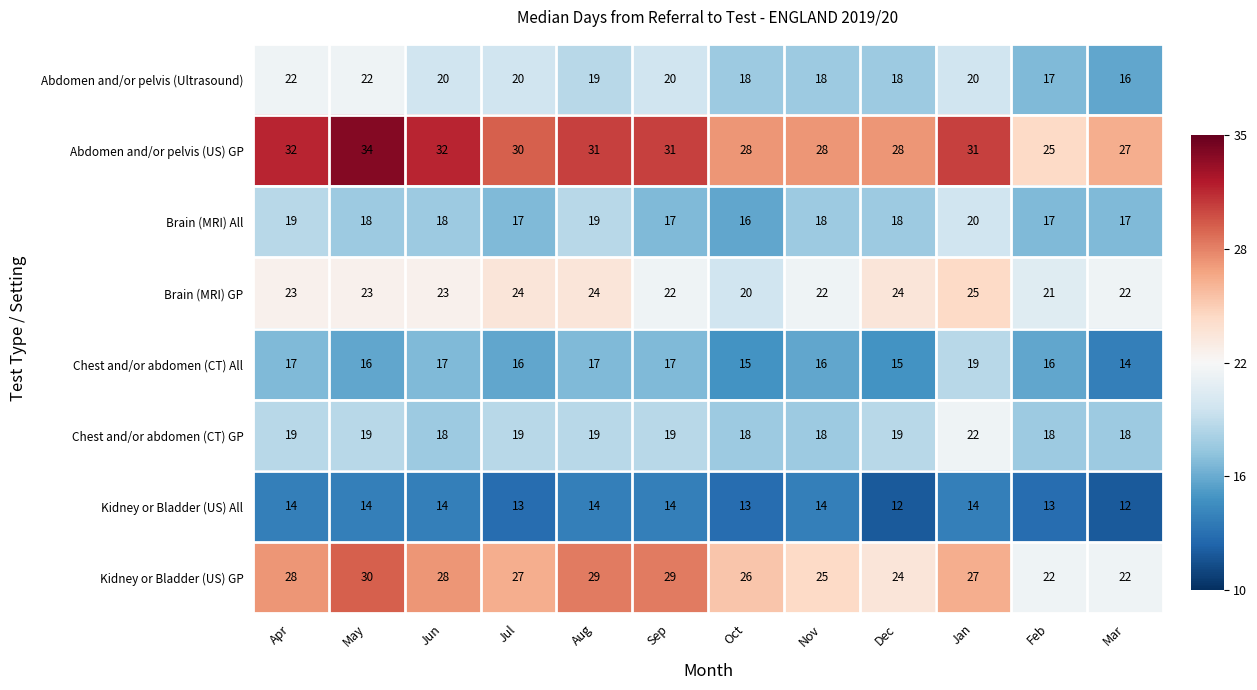

Is it true that Brain (MRI) GP equals 7 at Nov?

False